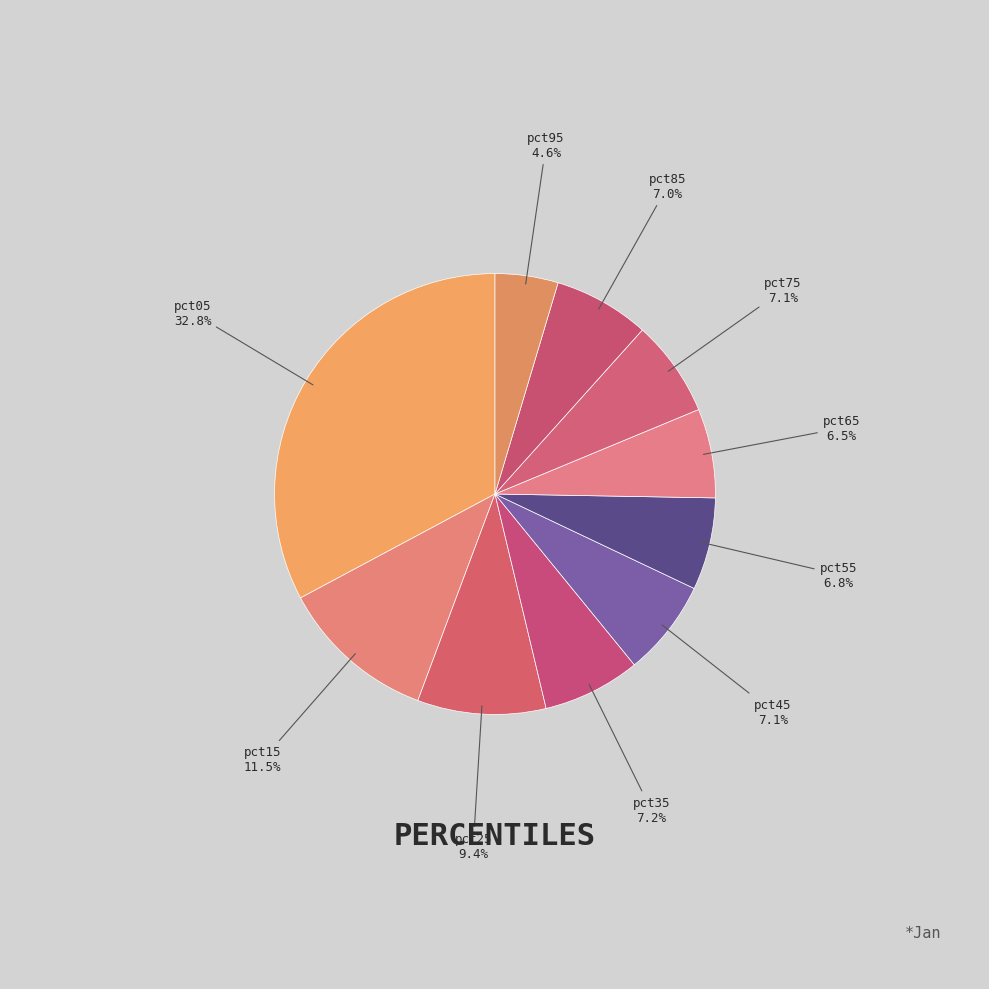

True or false: pct05 accounts for 33% of the total.

True